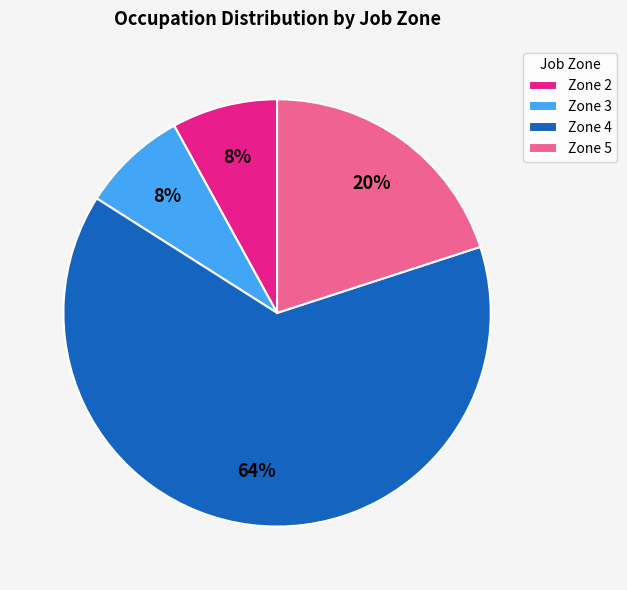

To the nearest percent, what is the average slice percentage?

25%